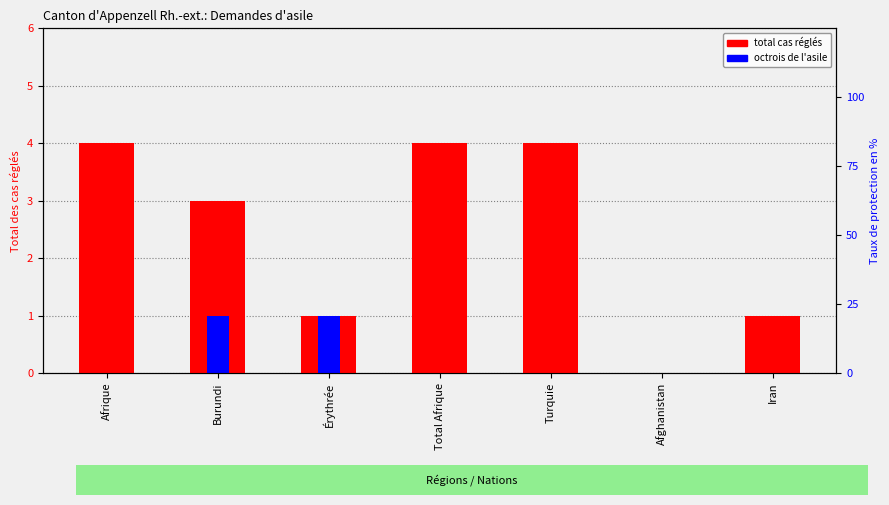

Where is total cas réglés nearest to the value 2?

Burundi